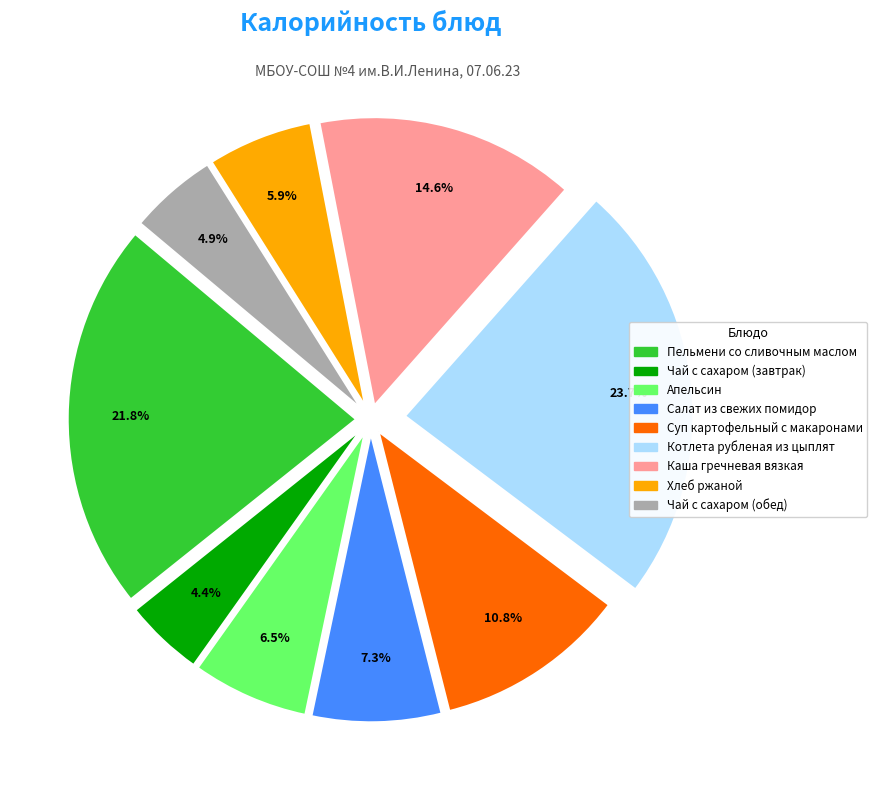

To the nearest percent, what is the difference between the Чай с сахаром (обед) and Пельмени со сливочным маслом slice percentages?

17%